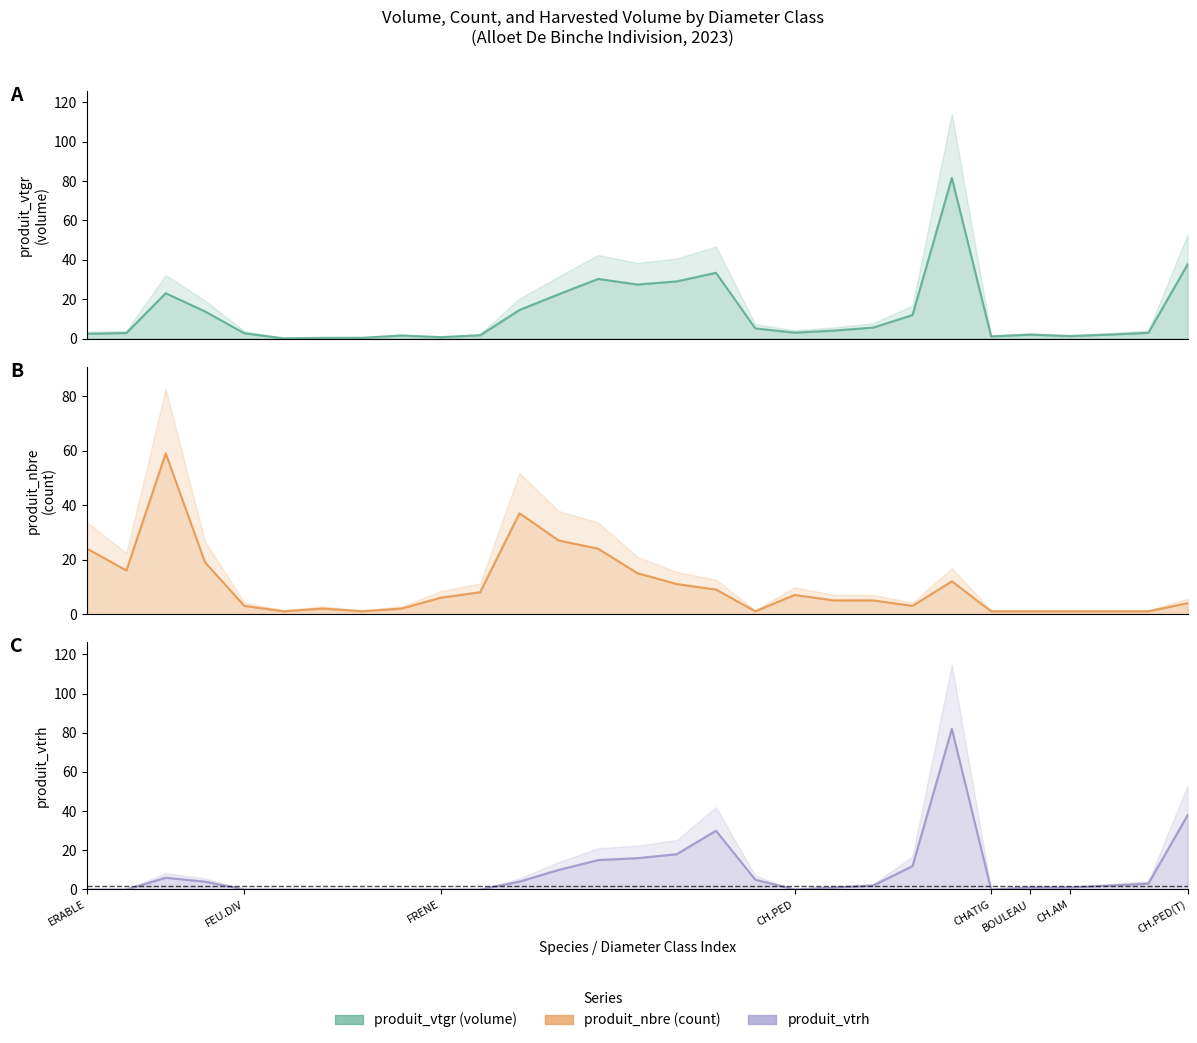

What is the label of the 12th point from the left?

4